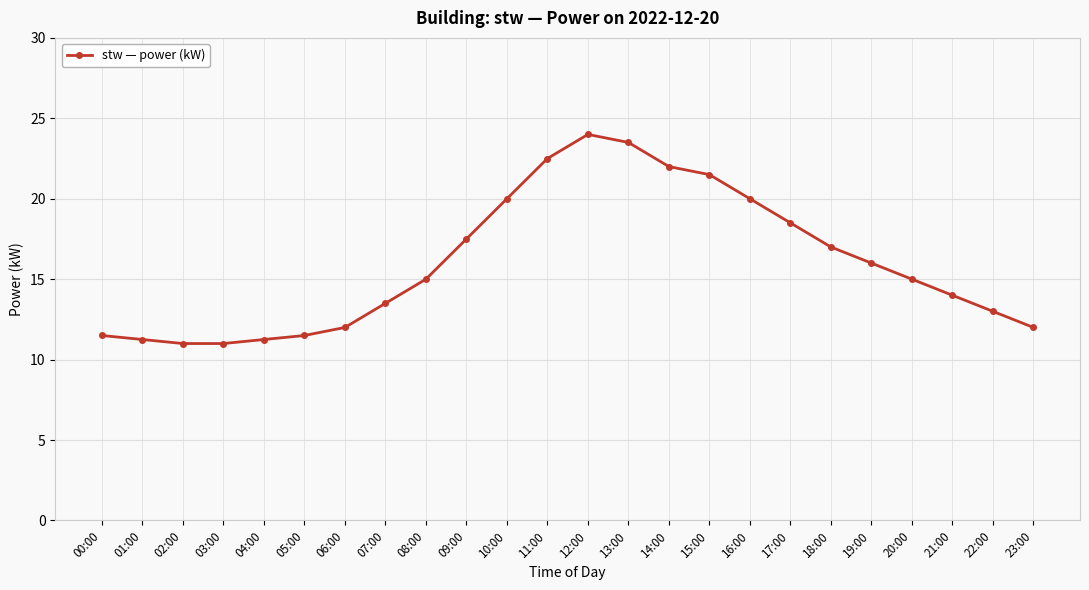

At which category does the chart reach its peak across all series?

12:00